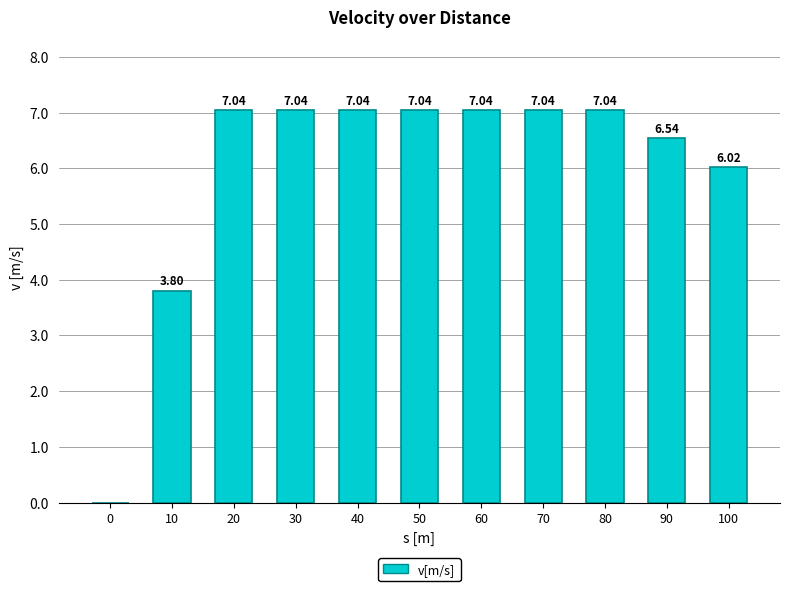

At which label does the data first exceed 7?

20